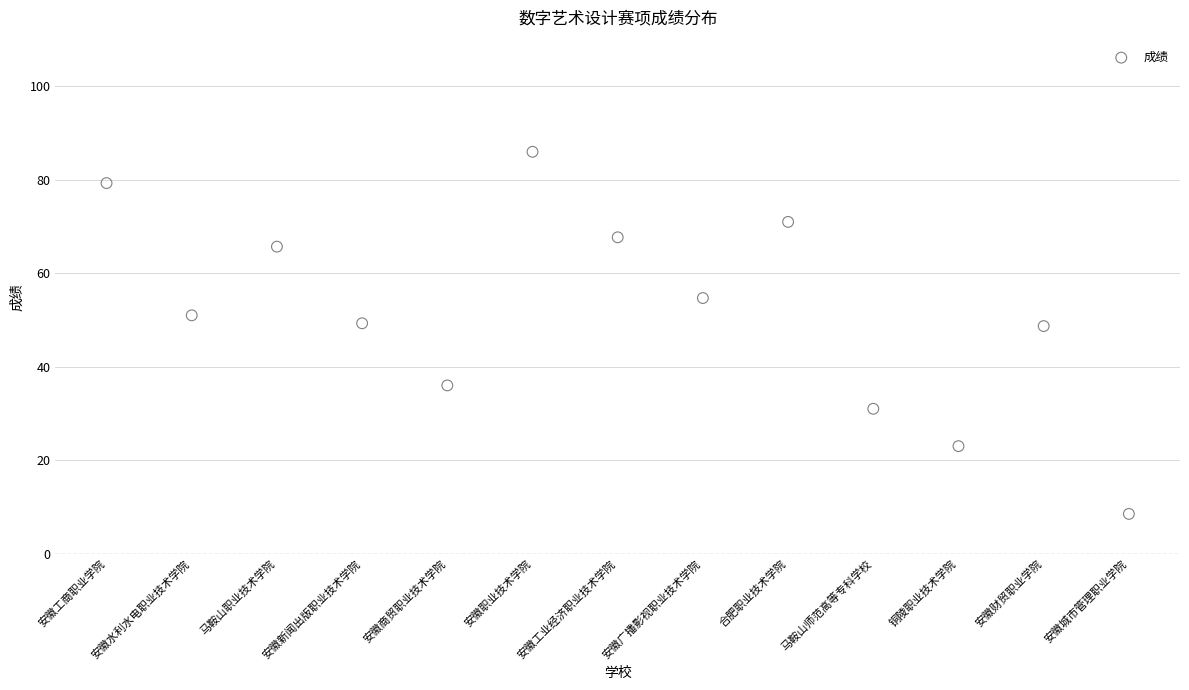

What is the range of Y values (max minus min)?

77.5